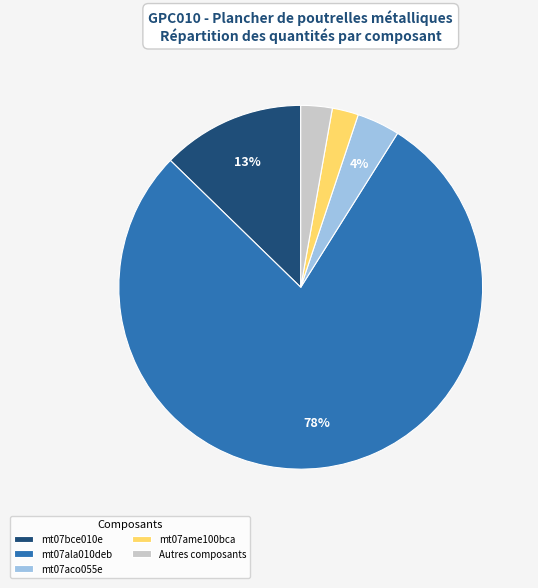

Do mt07ame100bca and Autres composants together represent more than half of the pie?

No